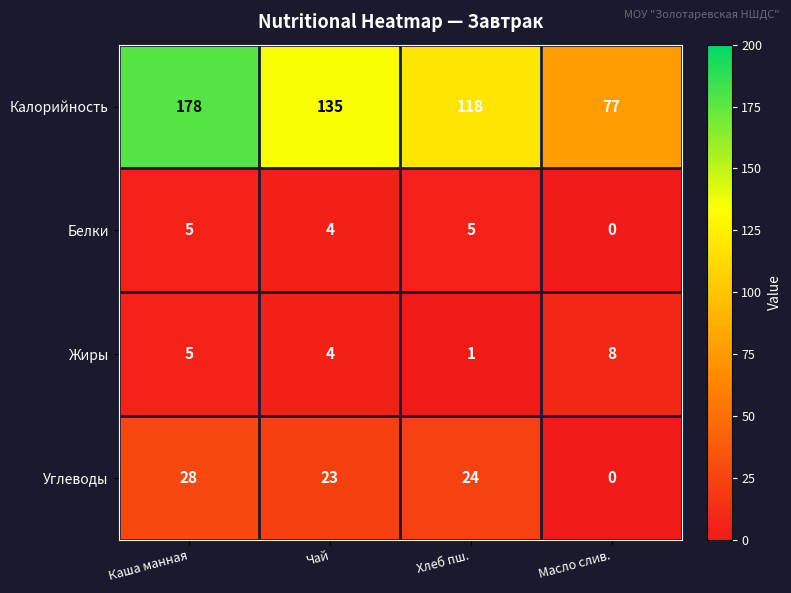

At which category is the sum across all series the highest?

Каша манная